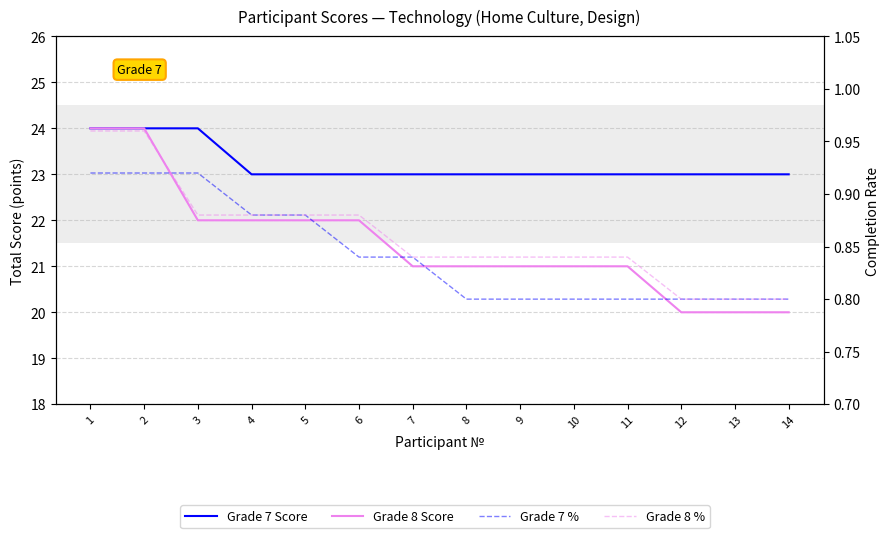

The value of Grade 7 Score at 2 is 40.7. True or false?

False